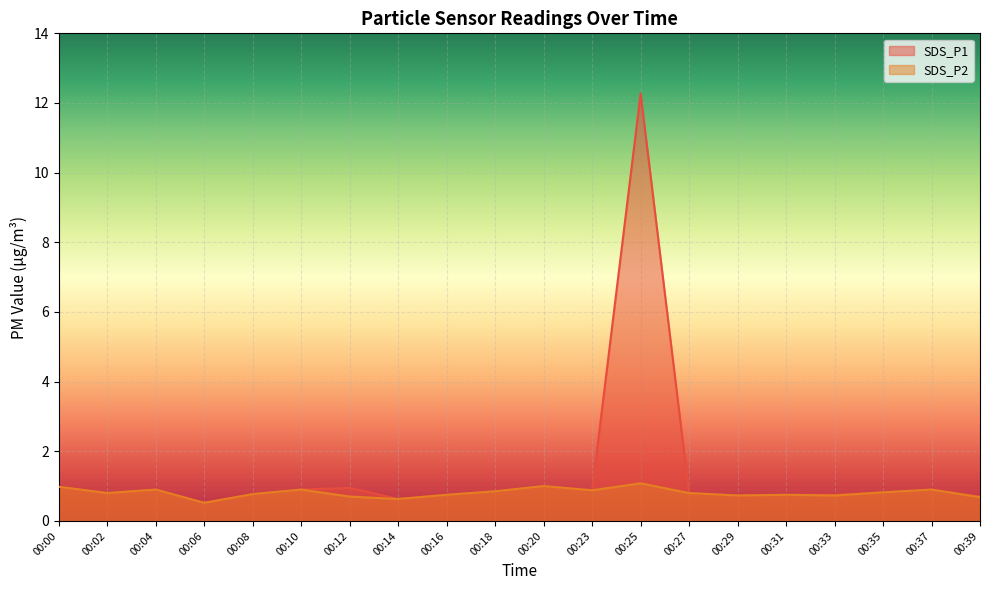

How many interior local valleys does the SDS_P1 series have?

5